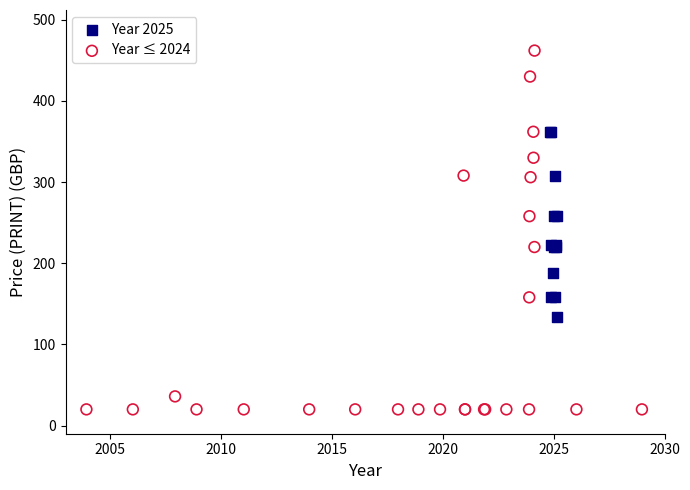

Which series reaches the minimum Y coordinate?

Year ≤ 2024